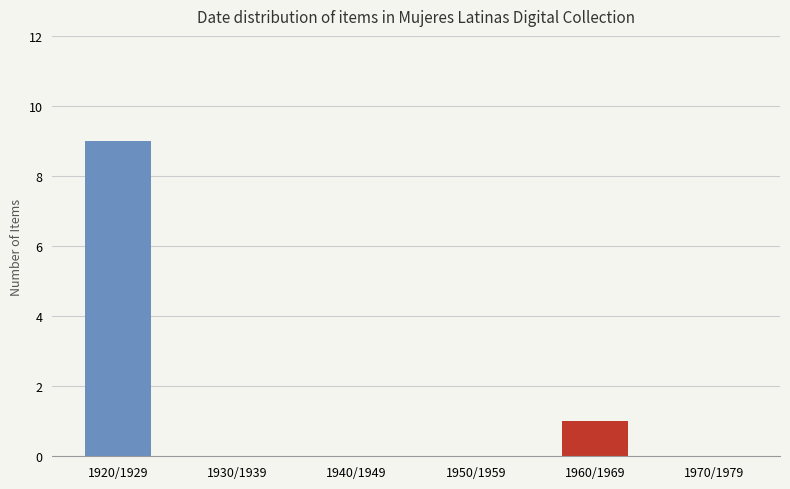

How many distinct data groups are displayed?

1